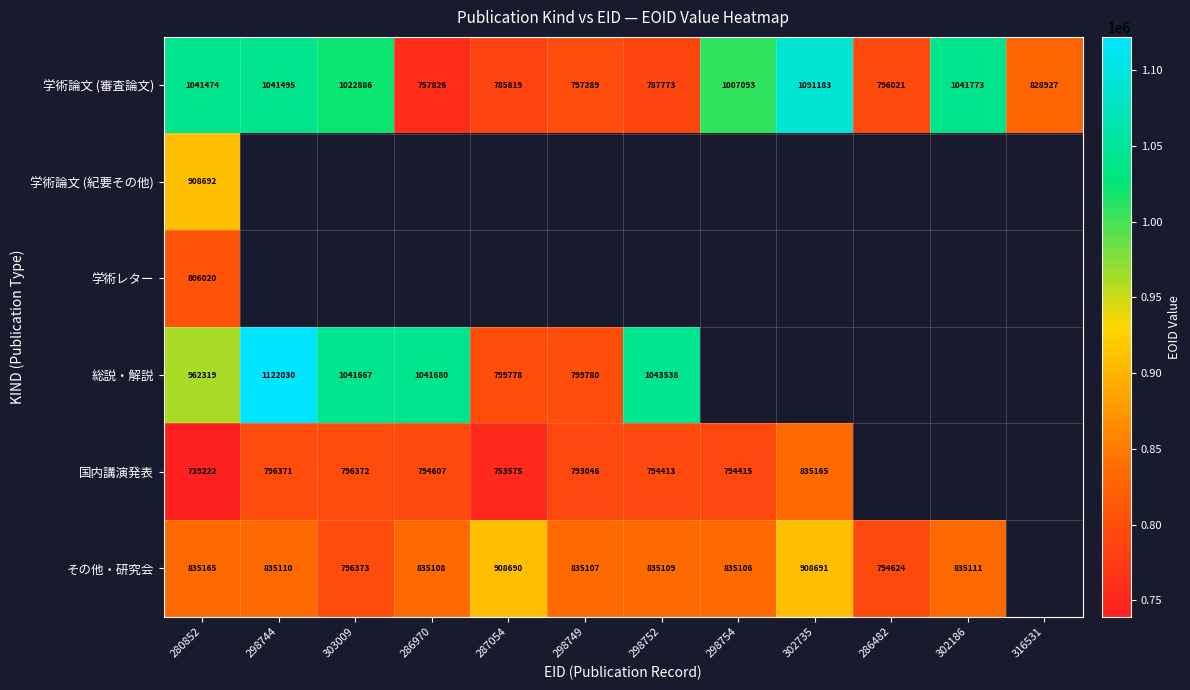

Between 298754 and 287054, which is larger?

298754